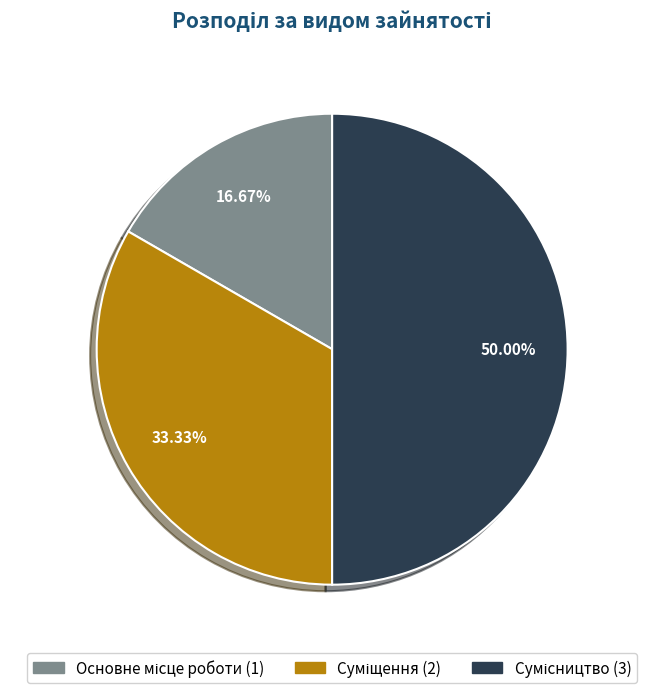

Count the number of slices in the pie.

3